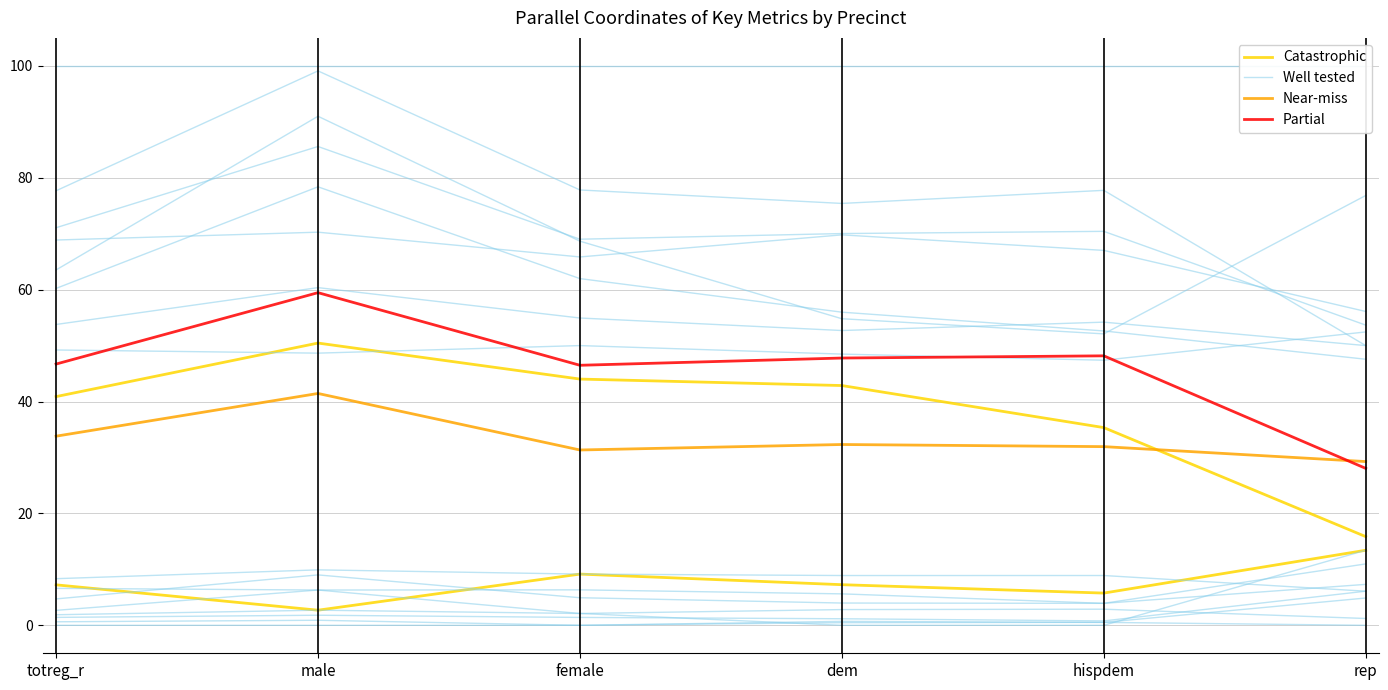

At which category is the sum across all series the highest?

male